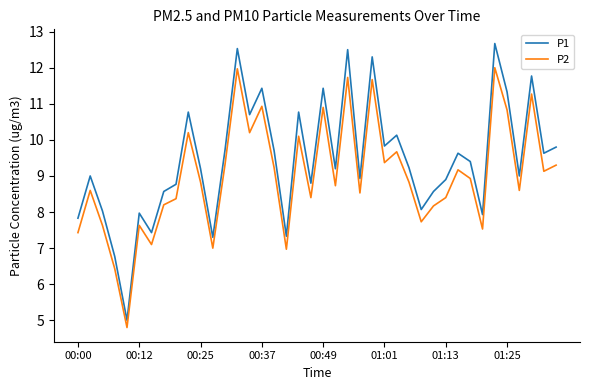

Which series has the widest spread of values?

P1